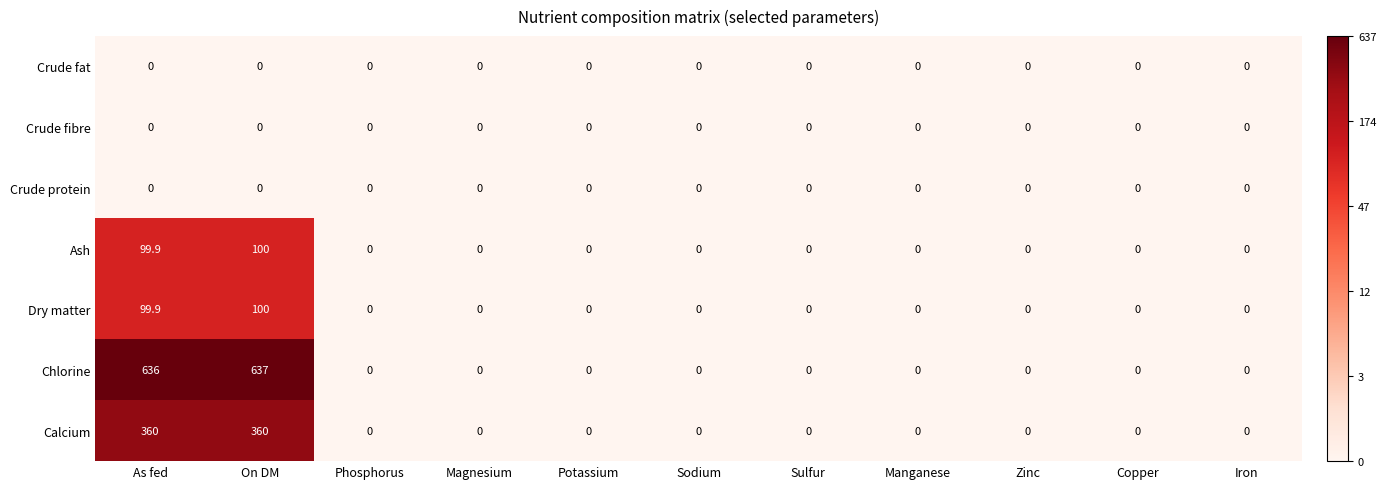

Between On DM and Iron, which series saw the biggest shift?

Chlorine